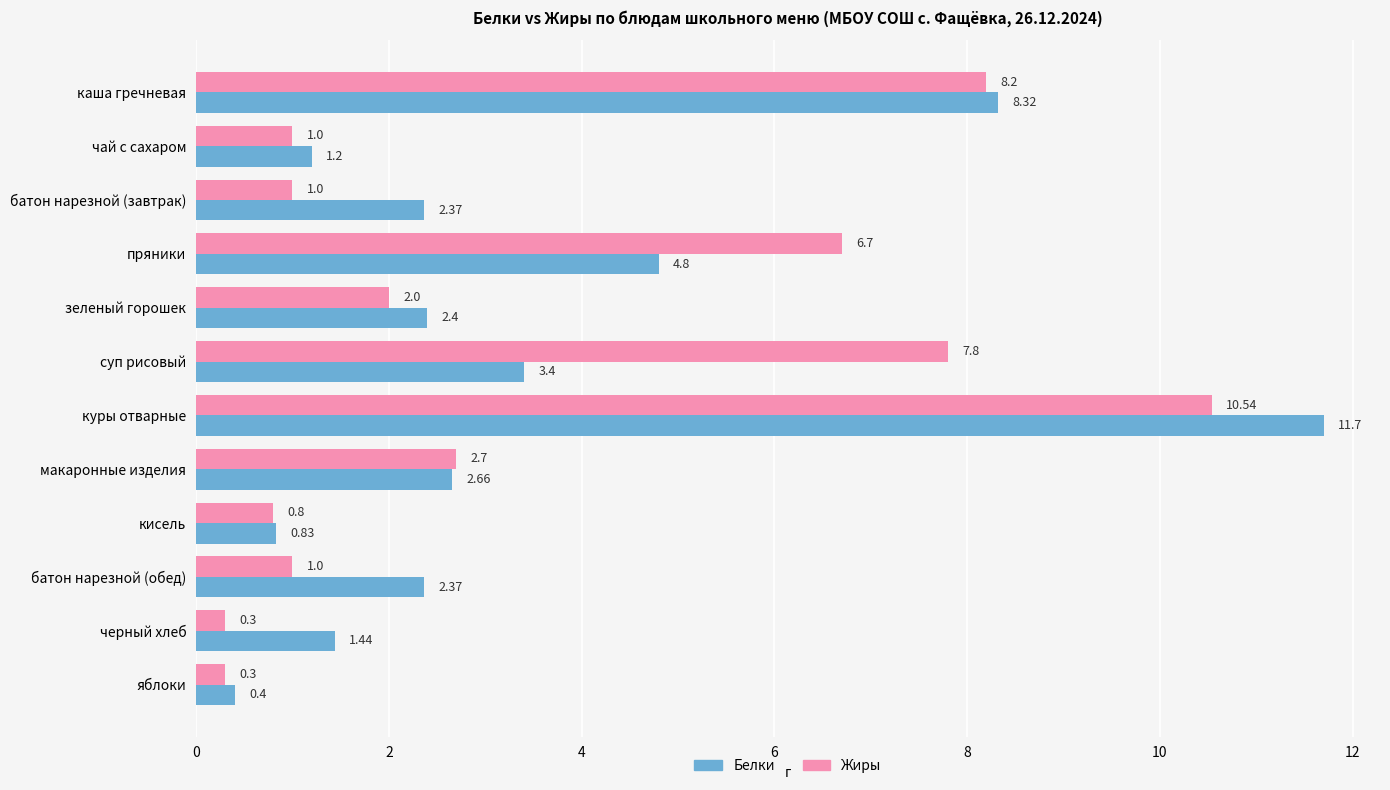

Between макаронные изделия and яблоки, which series saw the biggest shift?

Жиры